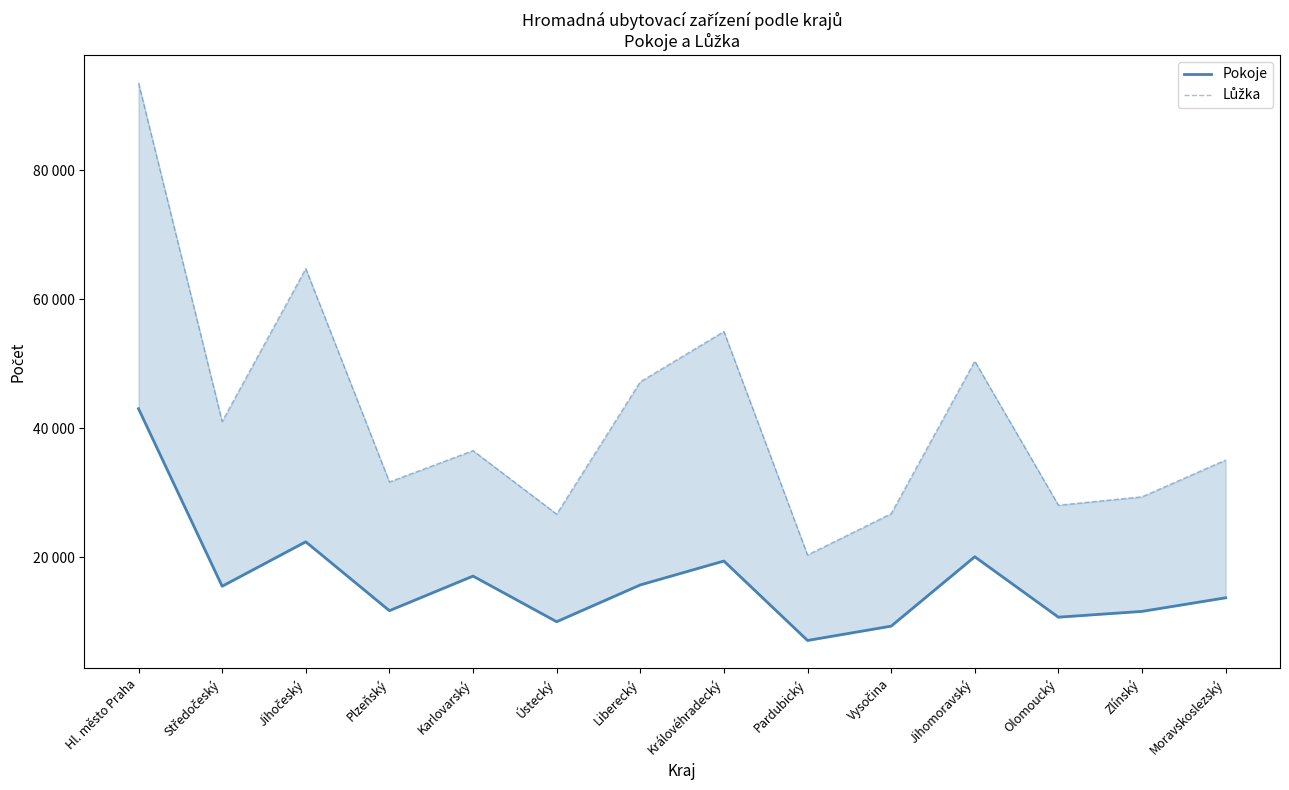

What is the difference between the Pokoje values at Karlovarský and Středočeský?

1574